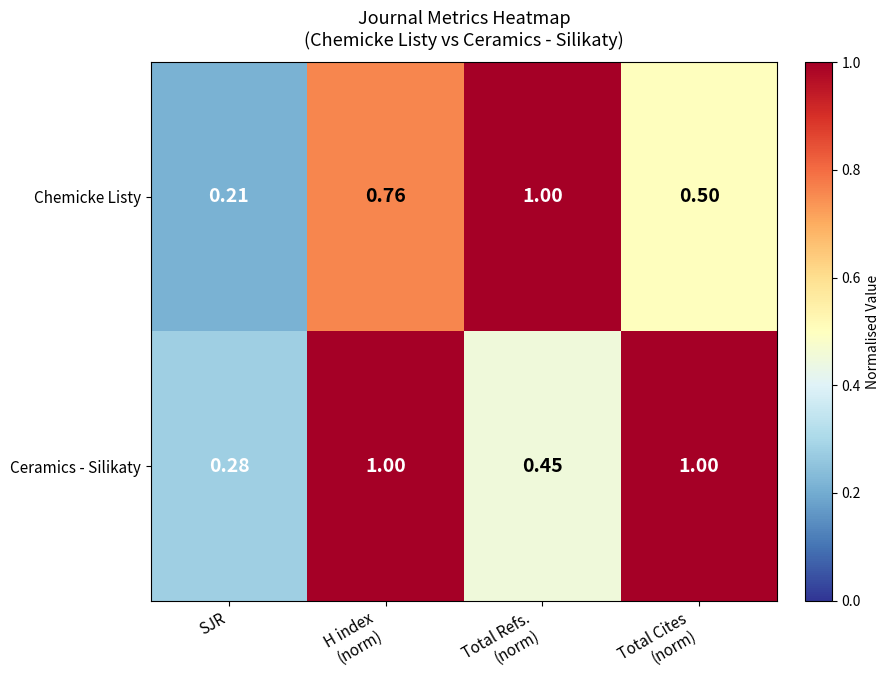

Which series changed the most between SJR and Total Refs.
(norm)?

Chemicke Listy